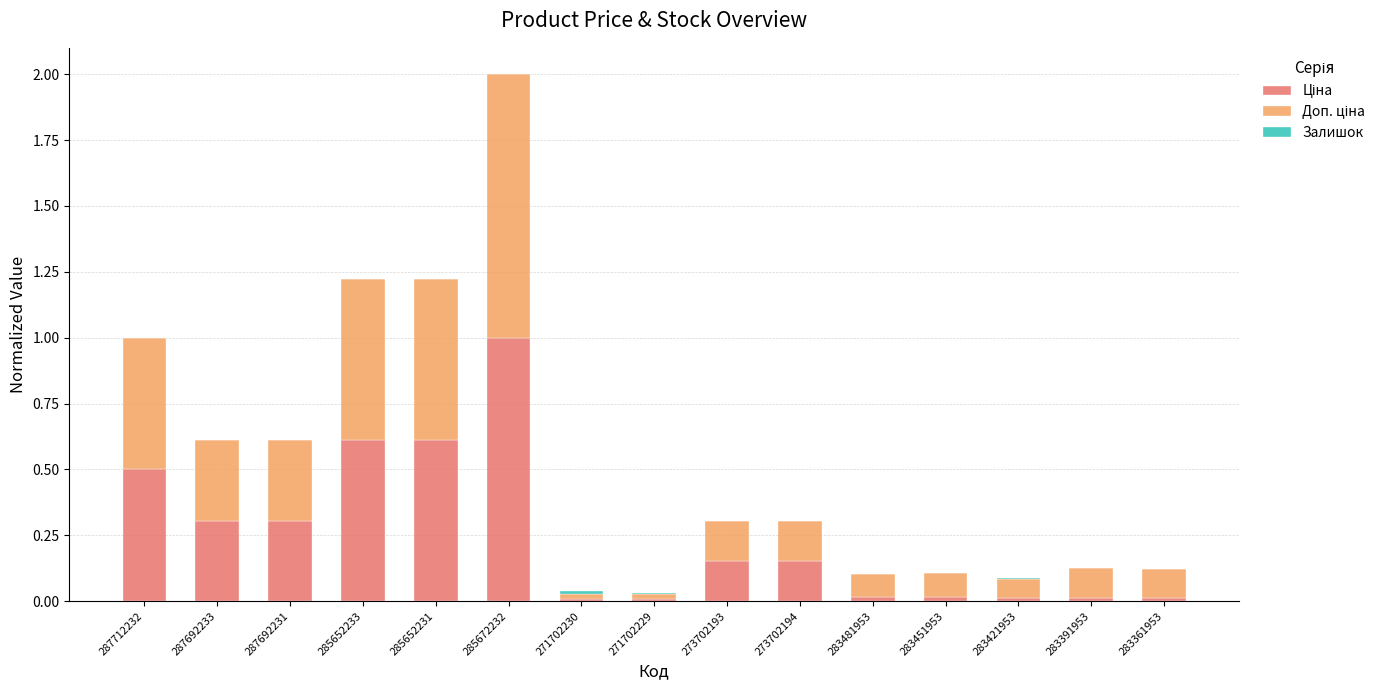

At which category is the sum across all series the highest?

285672232